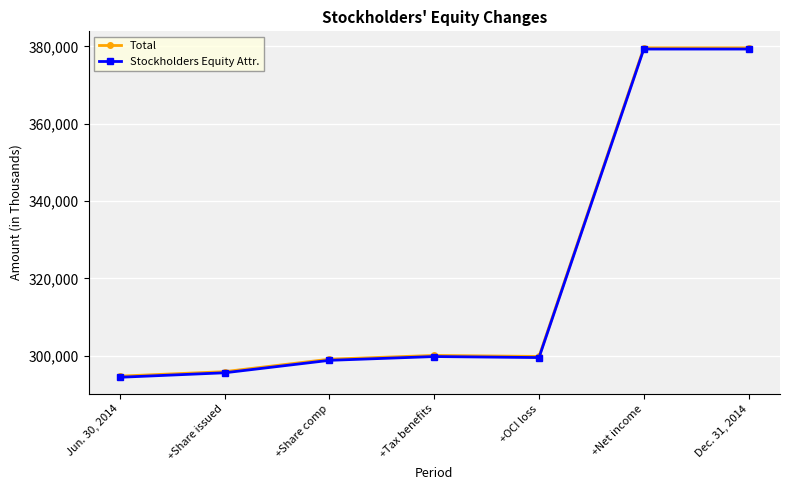

What is the difference between the Total values at +Net income and +OCI loss?

79771